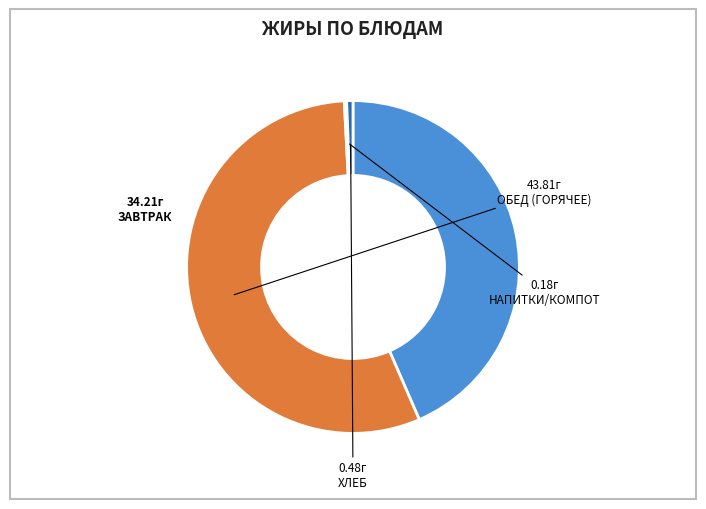

Is there a majority slice in this chart?

Yes